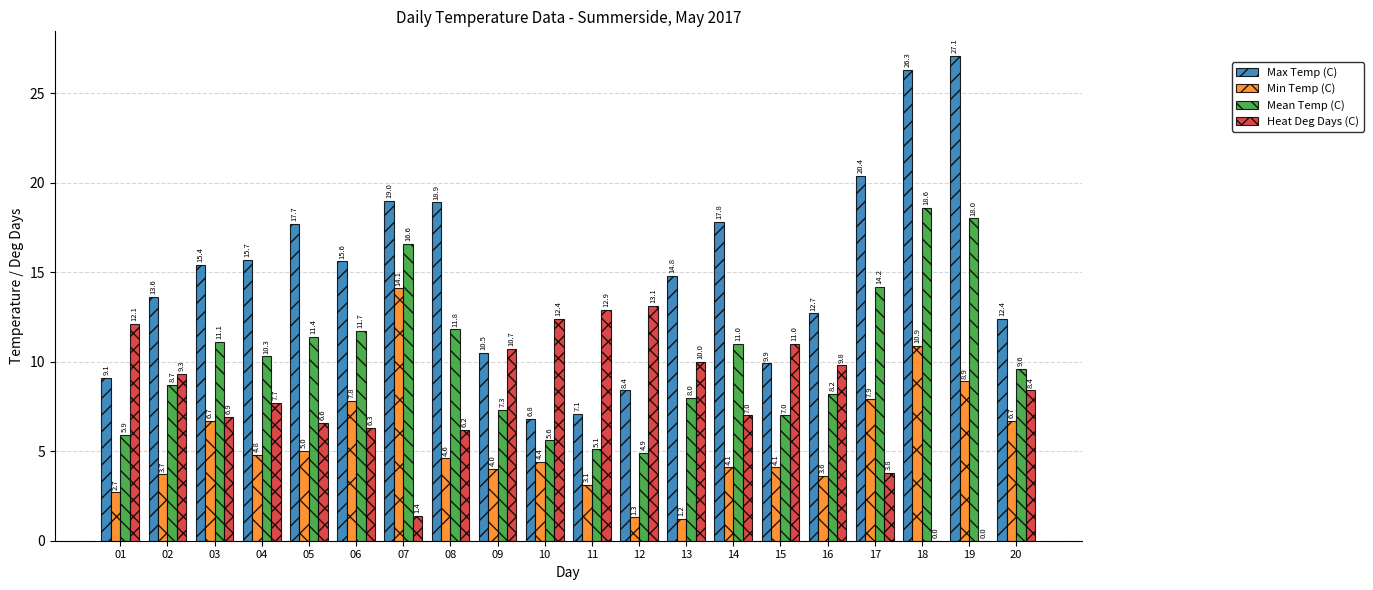

Which series has the widest spread of values?

Max Temp (C)